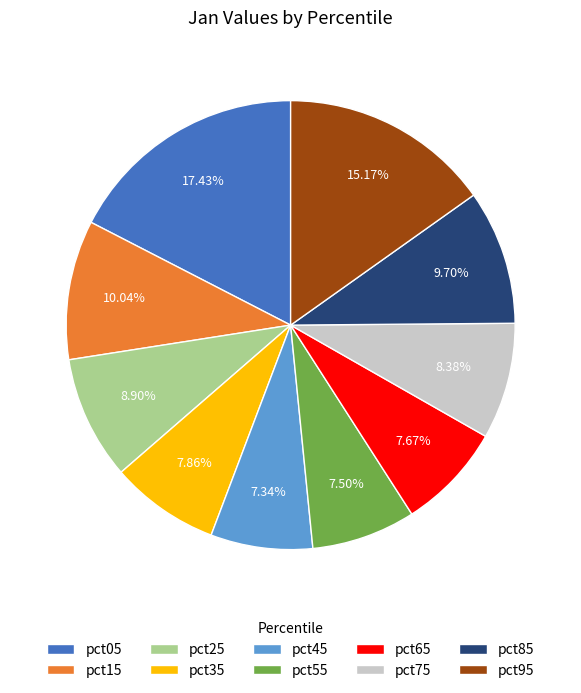

To the nearest percent, what portion does pct45 represent?

7%